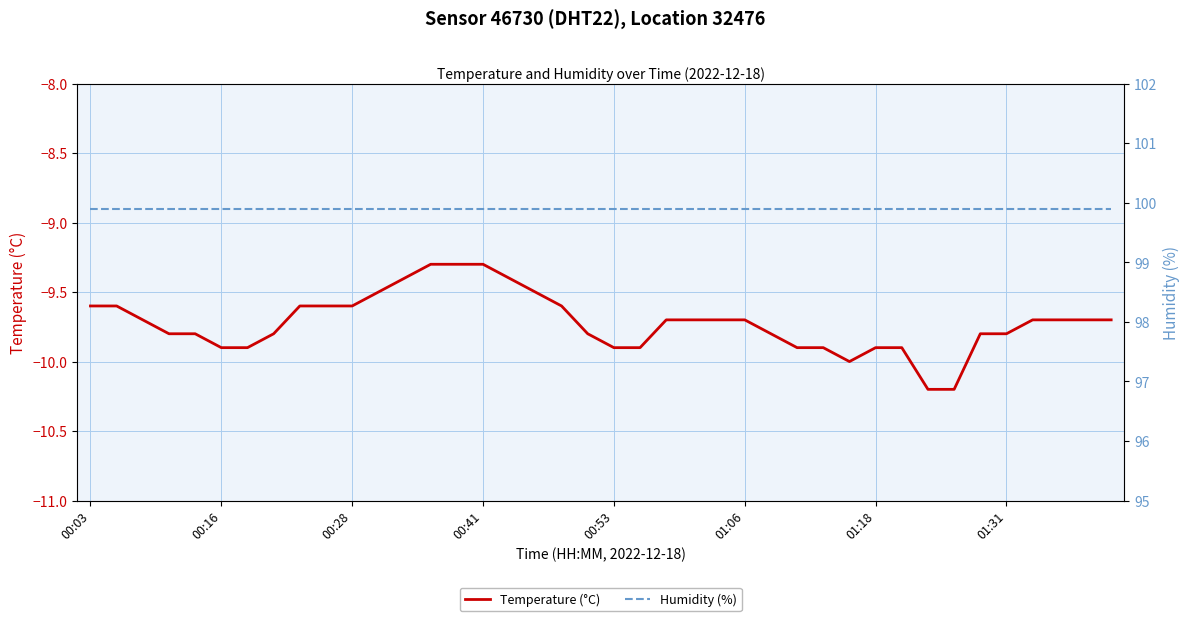

The value of Temperature (°C) at 12 is -3.1. True or false?

False